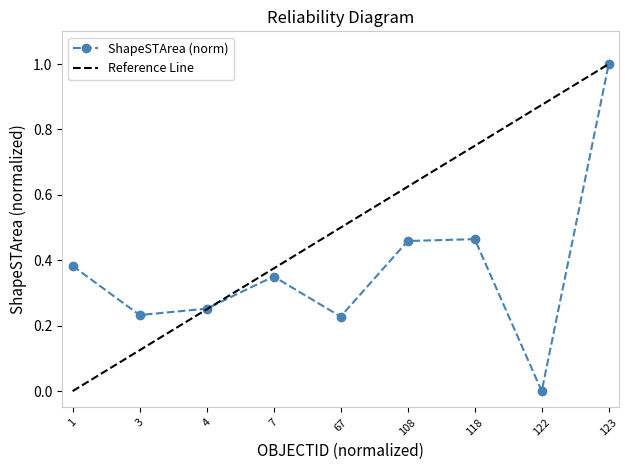

Between 123 and 67, which is larger?

123